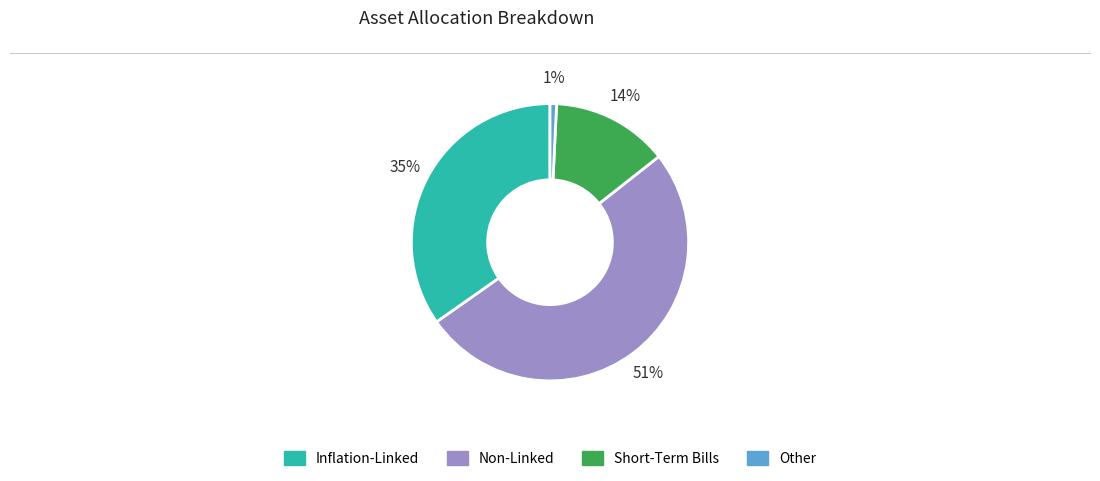

Does any single category account for the majority?

Yes